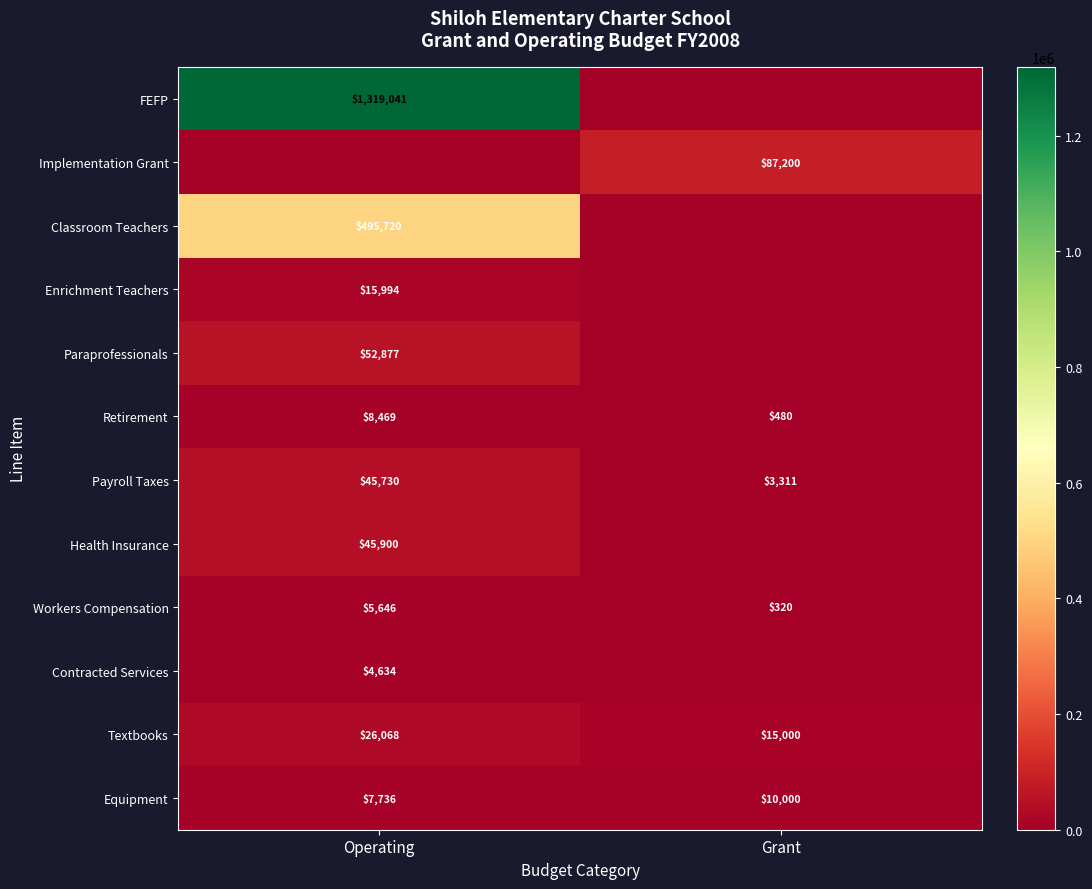

What is the difference between the maximum and minimum values in the Retirement series?

7989